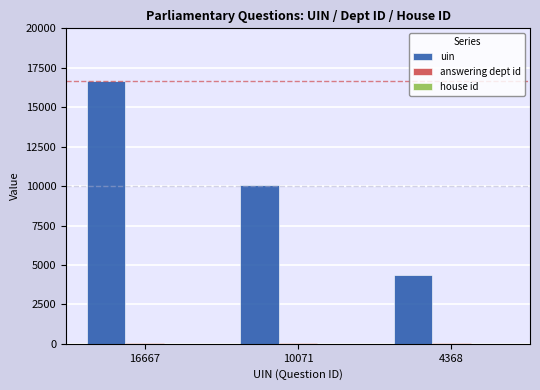

Is it true that uin equals 1465 at 4368?

False